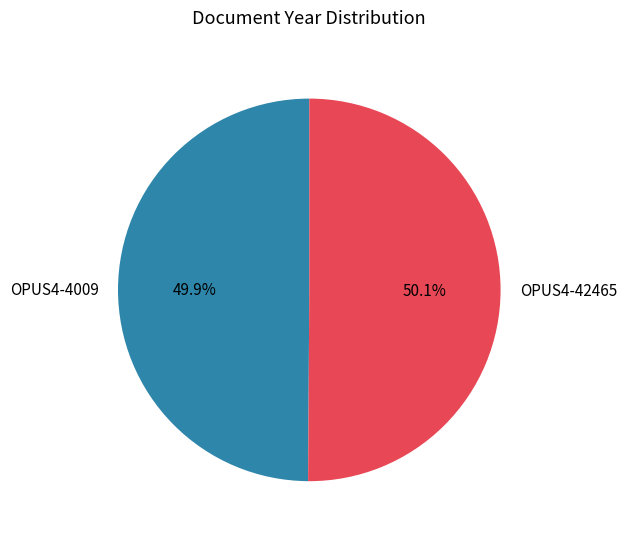

What percentage is NOT represented by OPUS4-4009?

50.1%